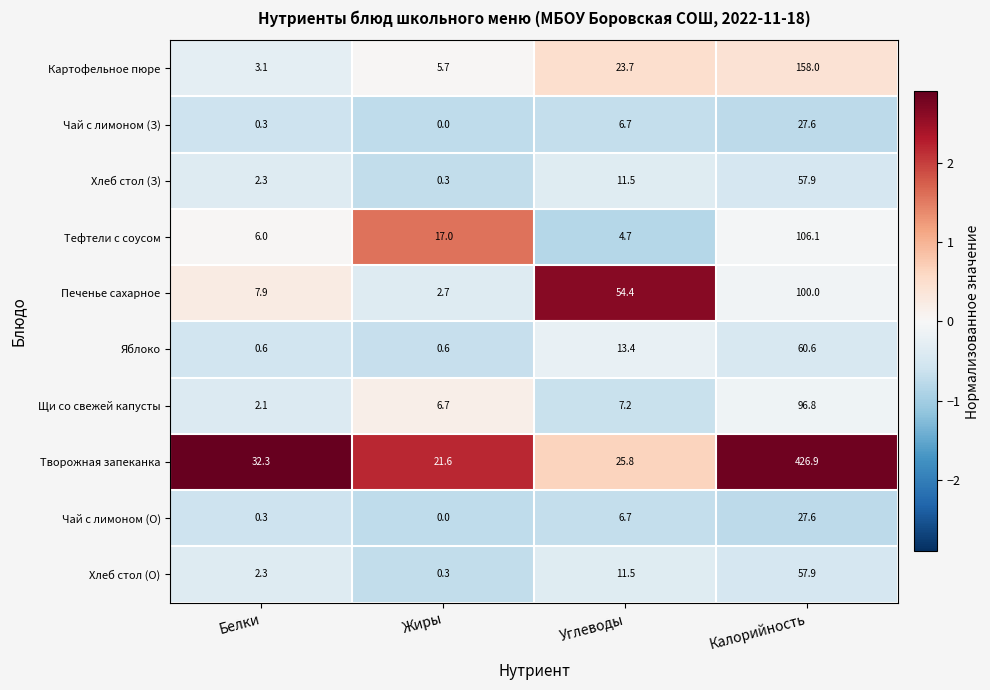

At which category does the chart reach its peak across all series?

Калорийность